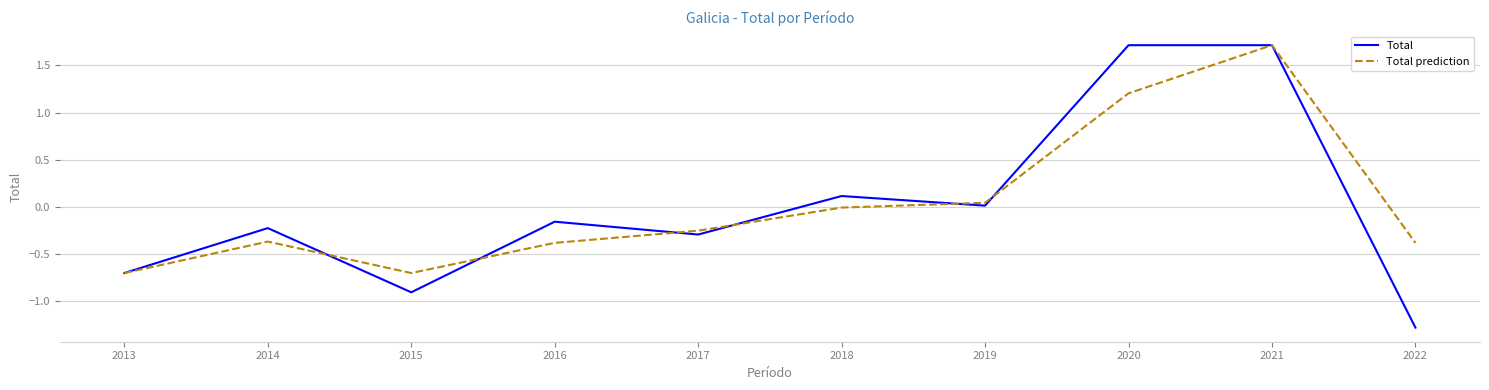

Rank the series at 2020 from lowest to highest value.

Total prediction, Total